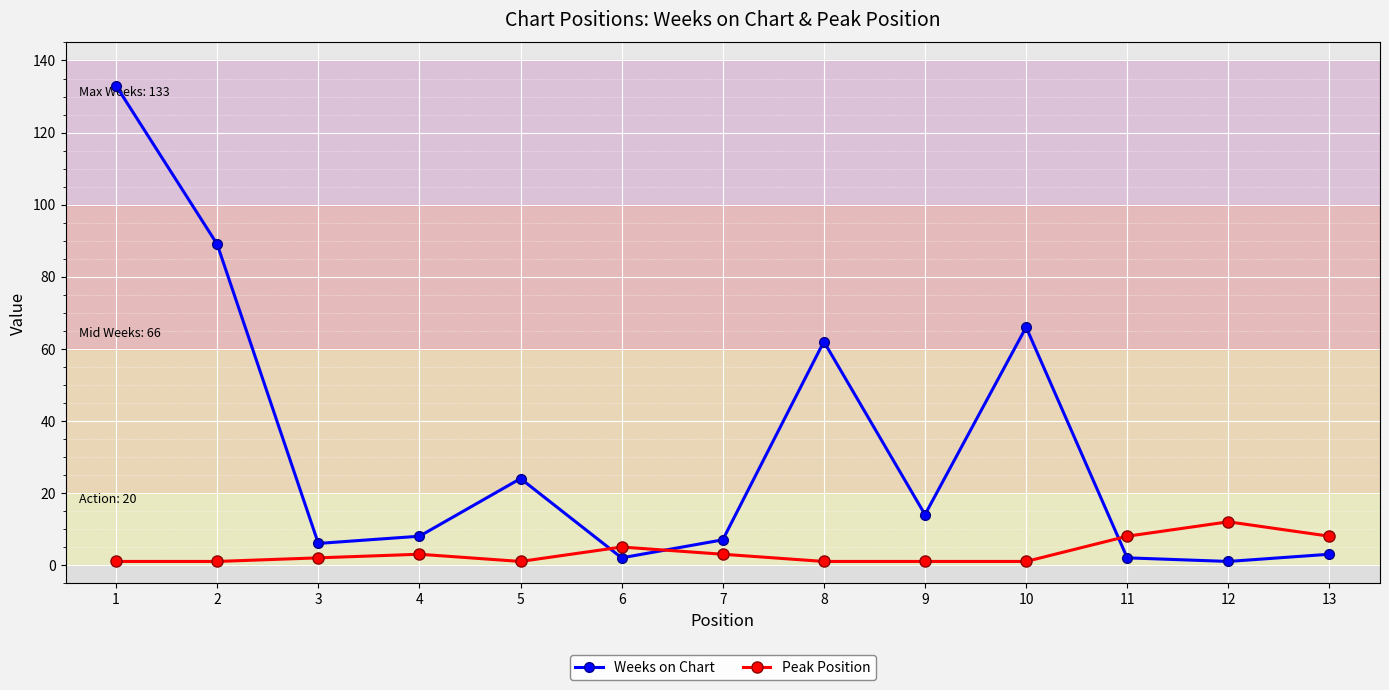

Between 5 and 8, which series saw the biggest shift?

Weeks on Chart